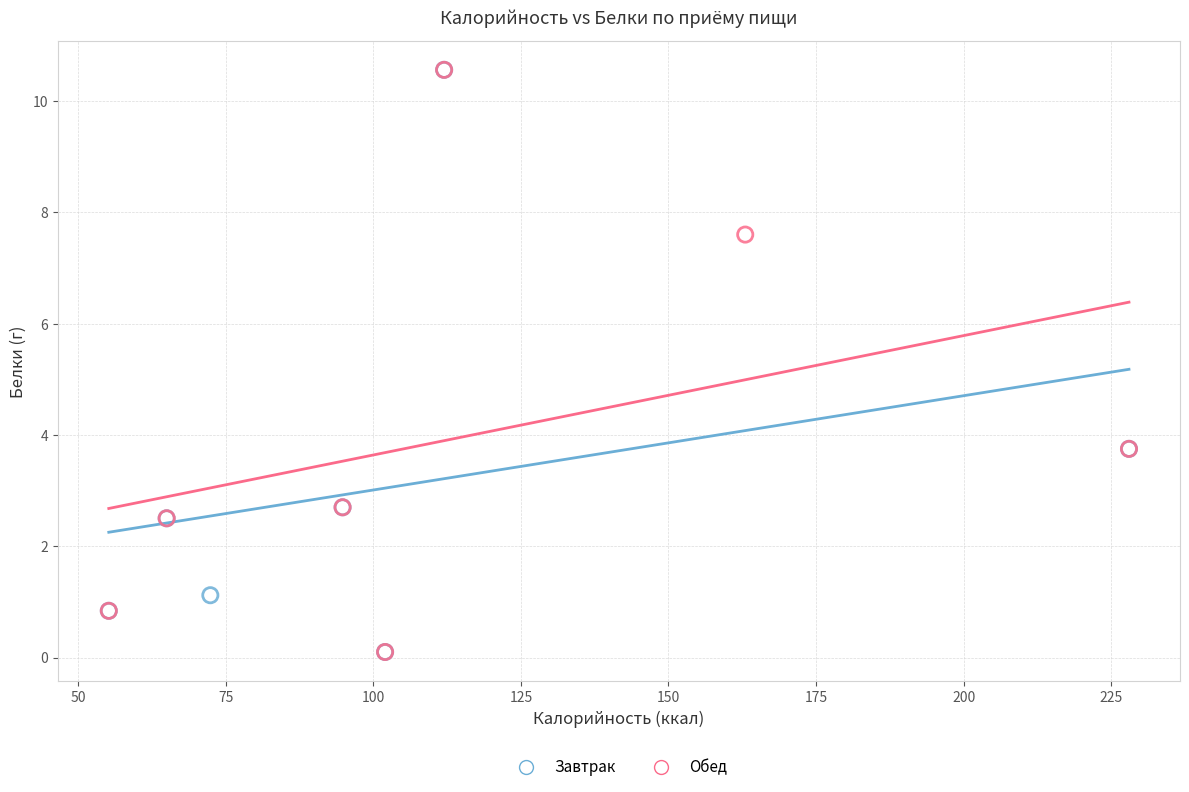

What are all the series names shown in the legend?

Завтрак, Обед